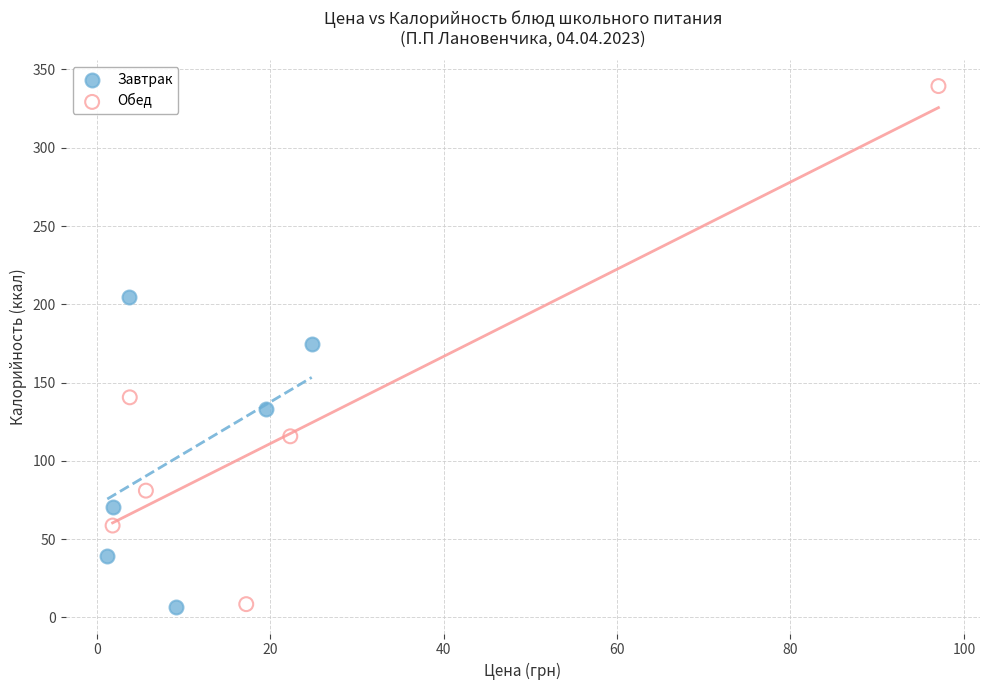

Which series contains the highest Y value?

Обед